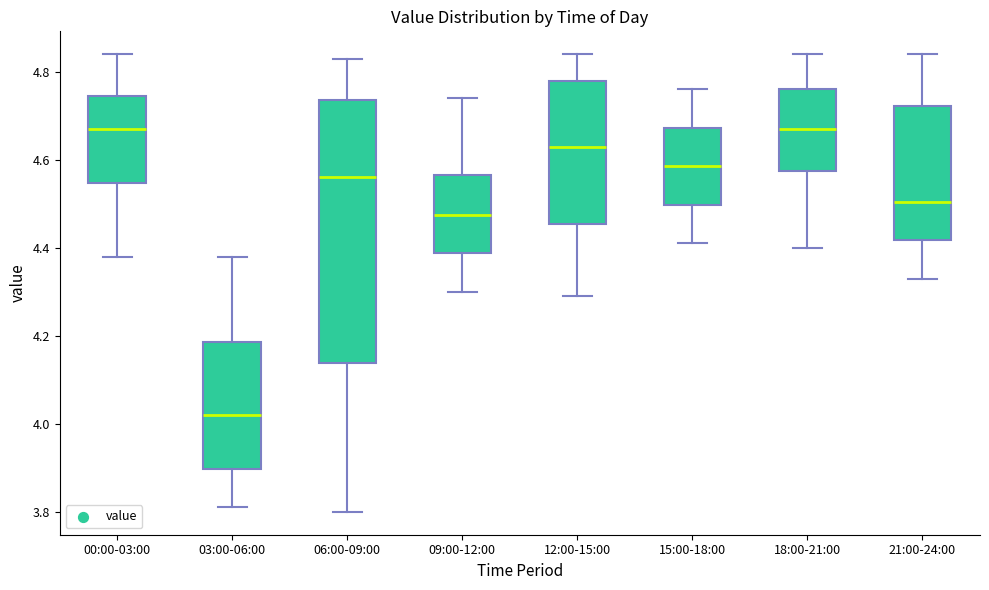

Which box's median line is the lowest?

03:00-06:00